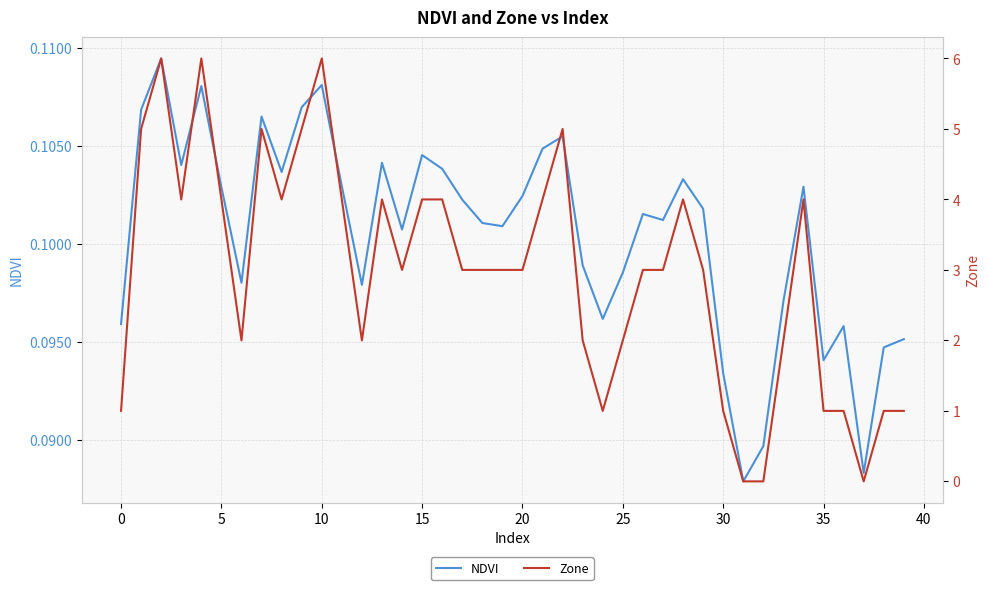

At how many categories does at least one series exceed 2?

25